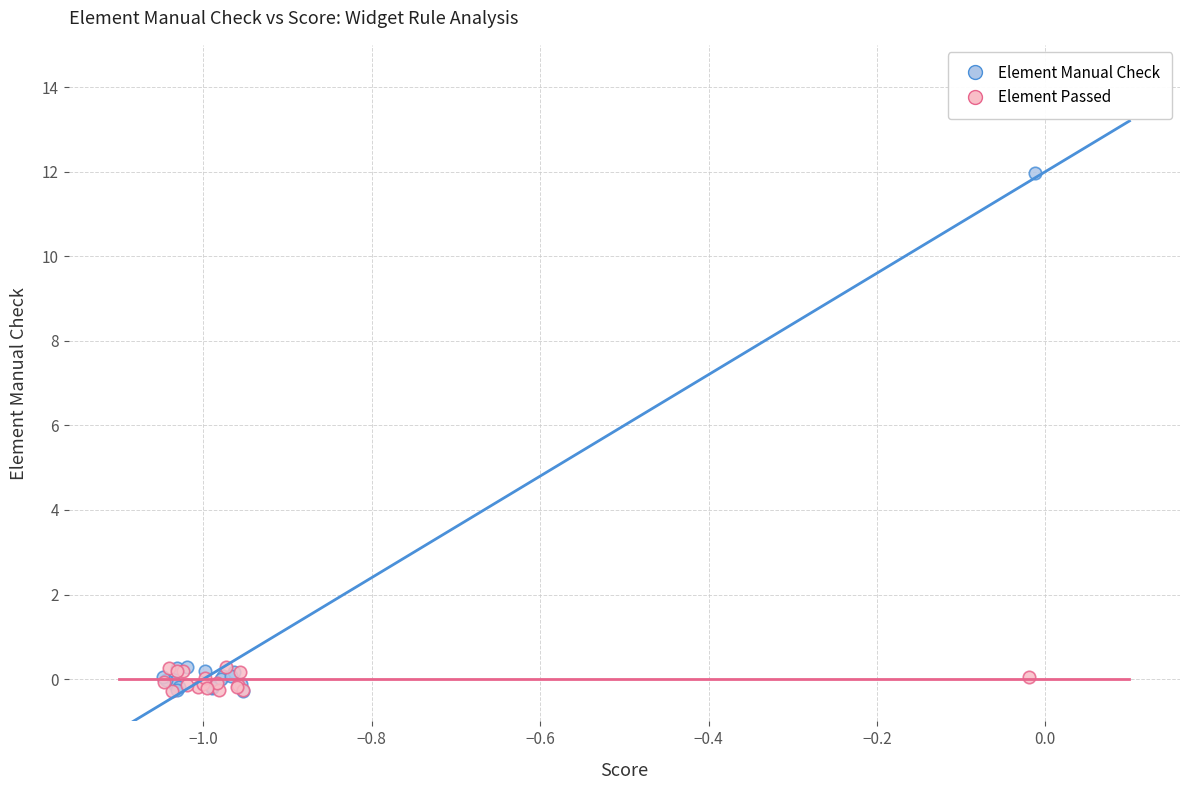

Which series contains the highest Y value?

Element Manual Check